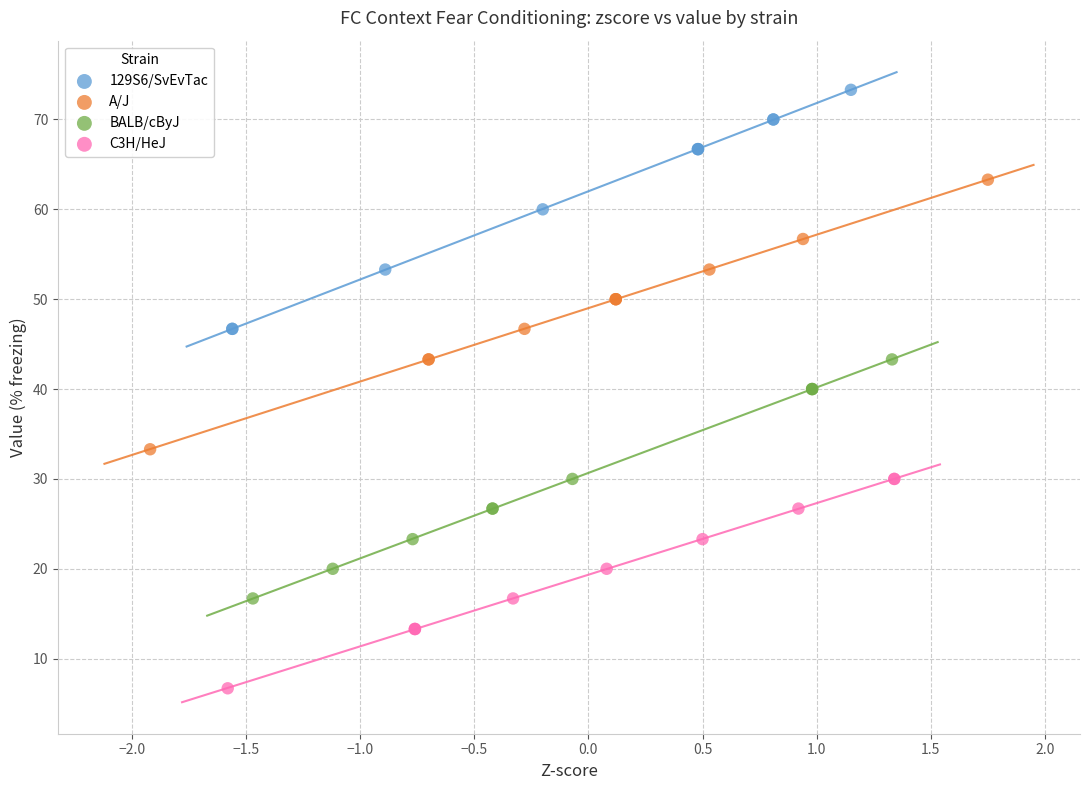

Which series contains the highest Y value?

129S6/SvEvTac